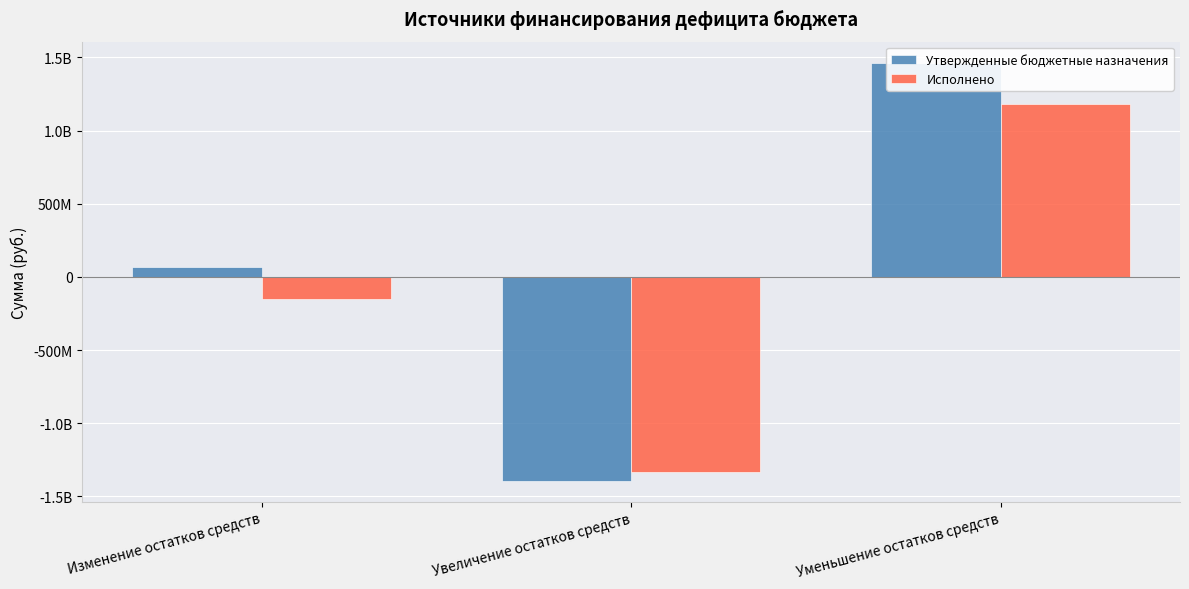

At Уменьшение остатков средств, list the series in order from smallest to largest.

Исполнено, Утвержденные бюджетные назначения